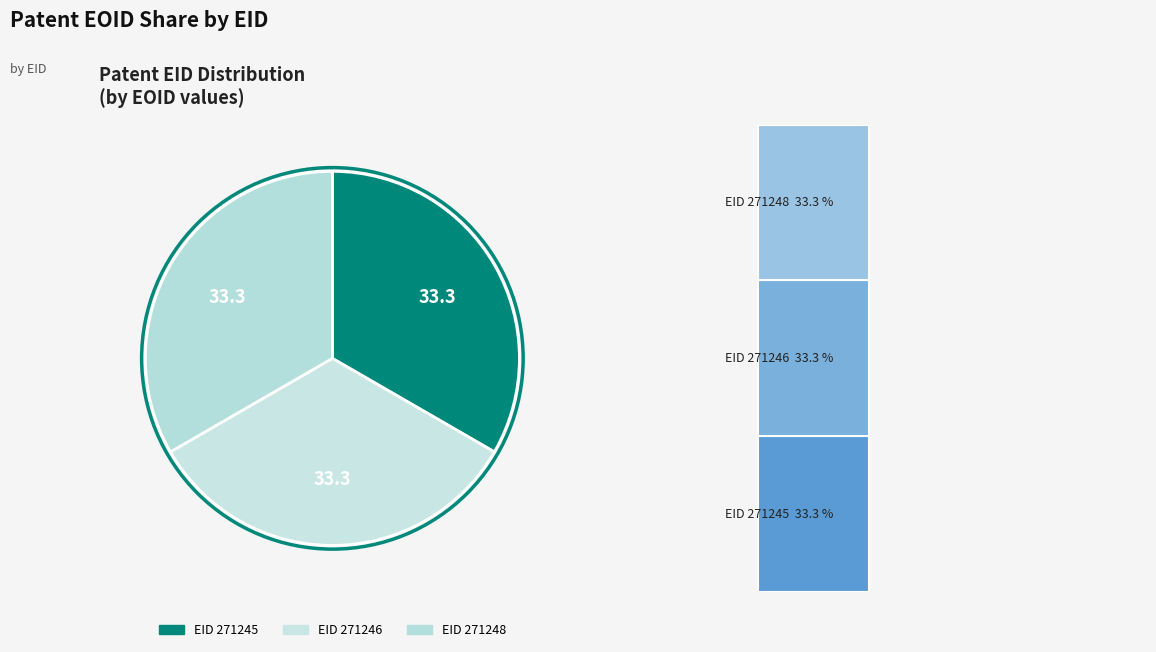

Approximately how many times larger is the value at 271246 compared to 271245?

1.0